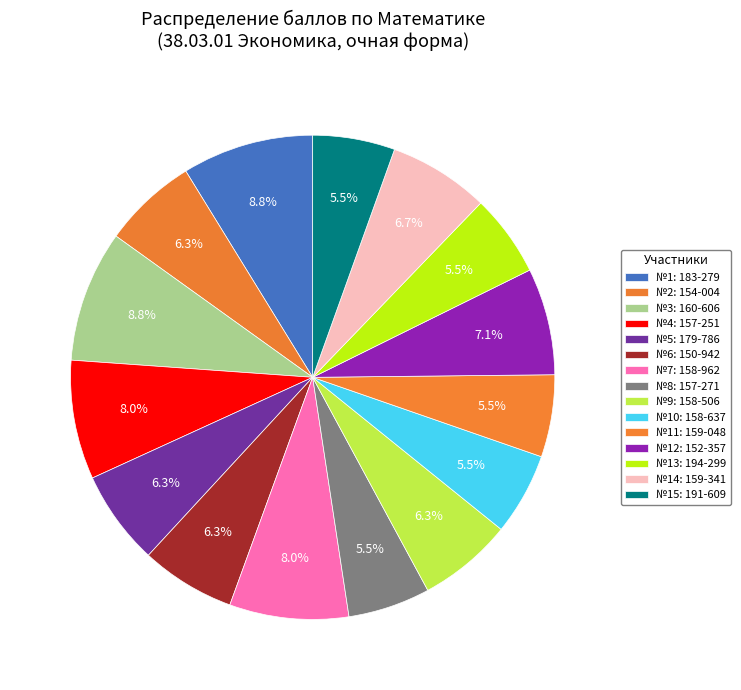

How many segments does this pie chart have?

15